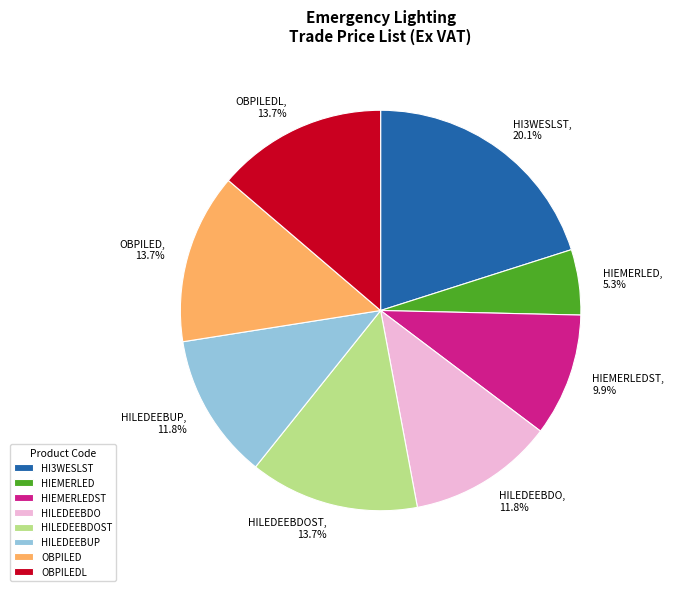

Is the sum of OBPILED and HILEDEEBDO greater than half?

No